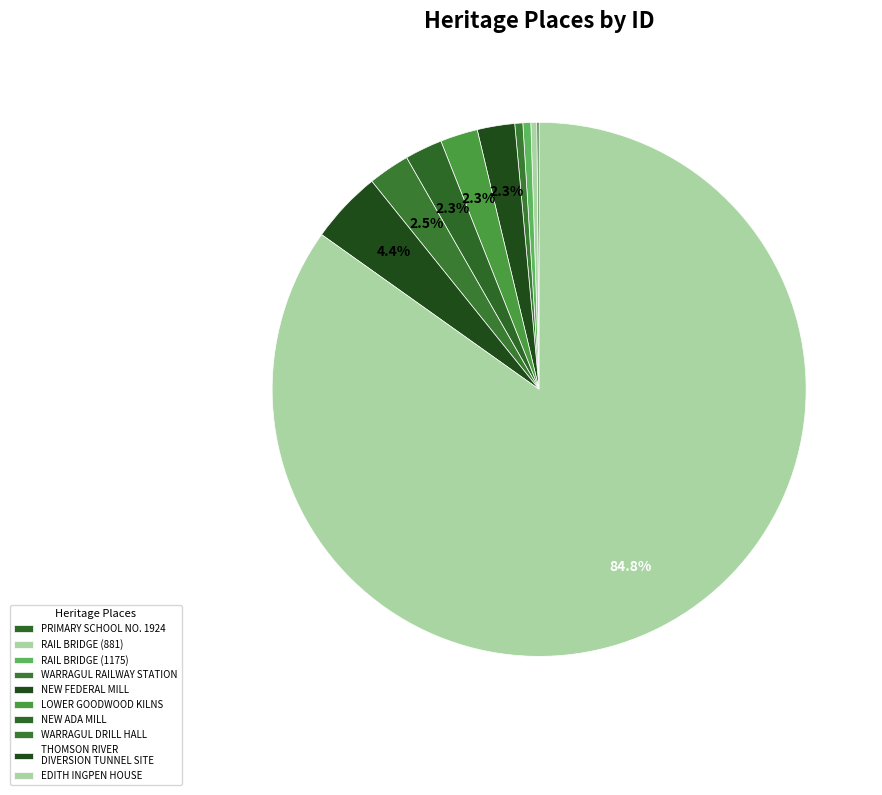

The RAIL BRIDGE (1175) slice represents 0% of the pie. True or false?

True